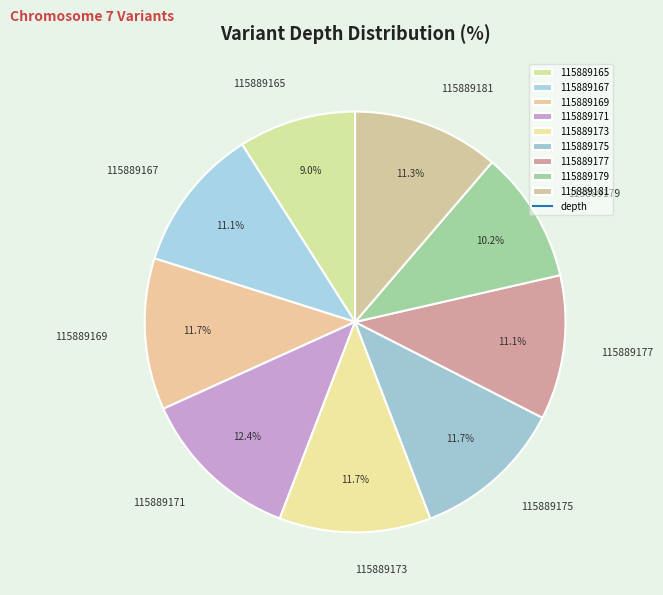

Approximately how many times larger is the value at 115889173 compared to 115889181?

1.0